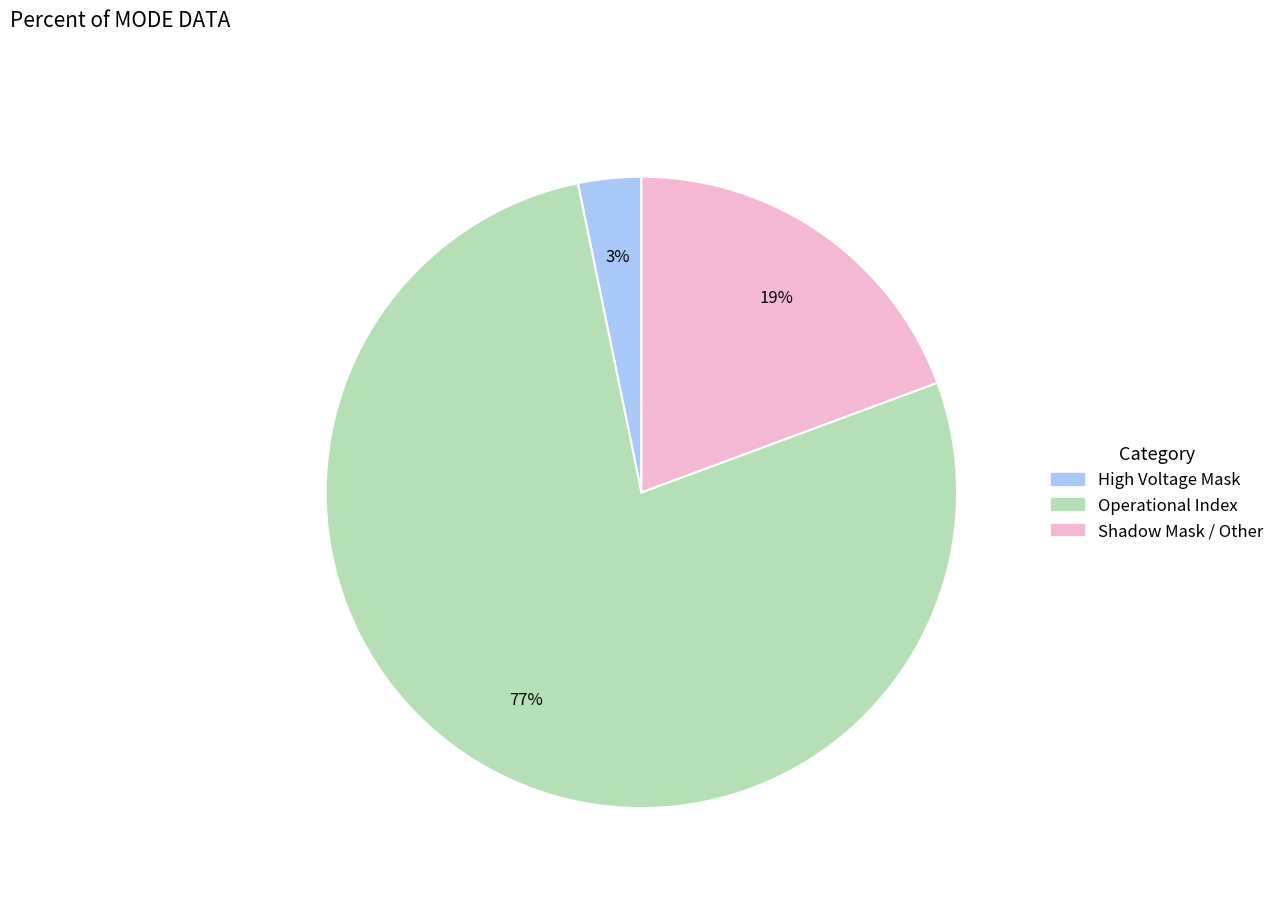

Is there a majority slice in this chart?

Yes